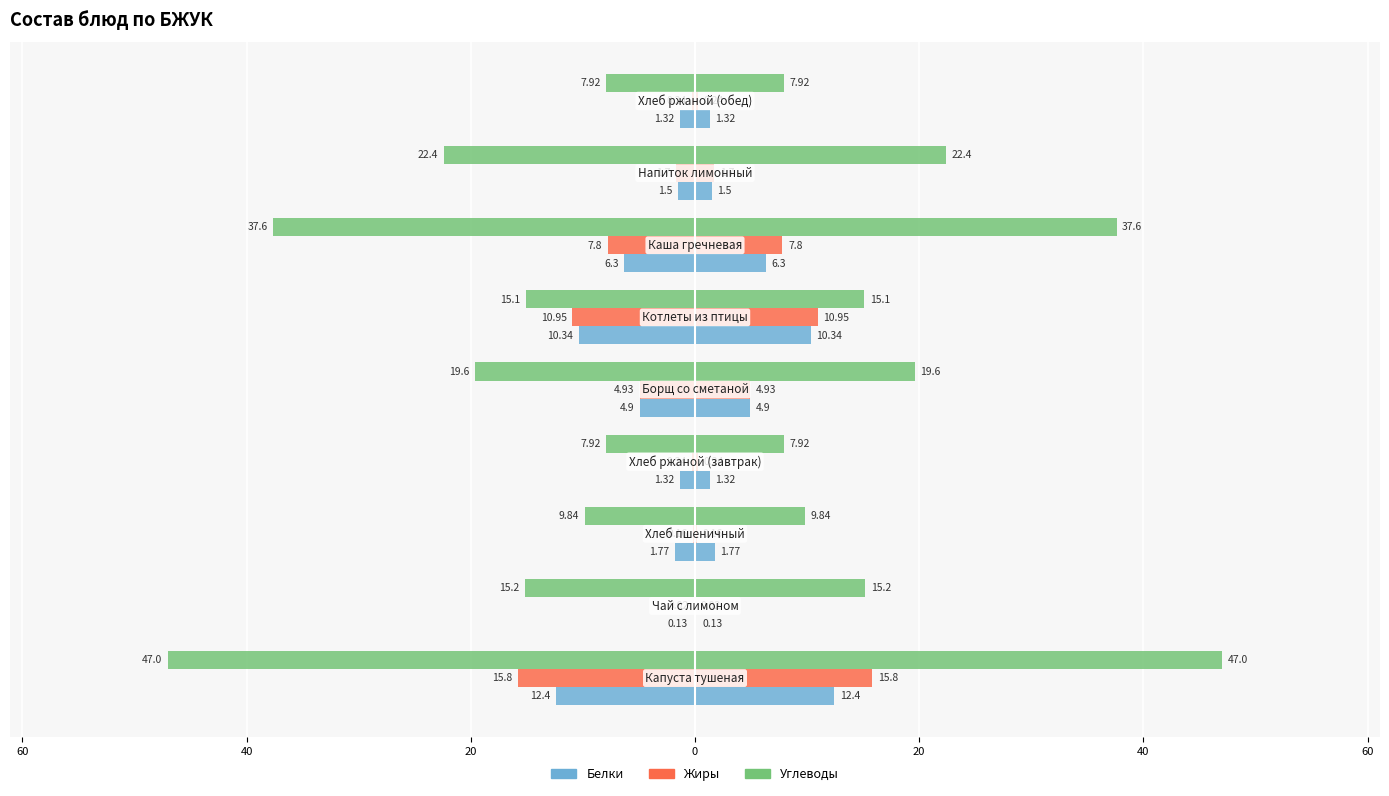

Which series has the largest range (max minus min)?

Углеводы